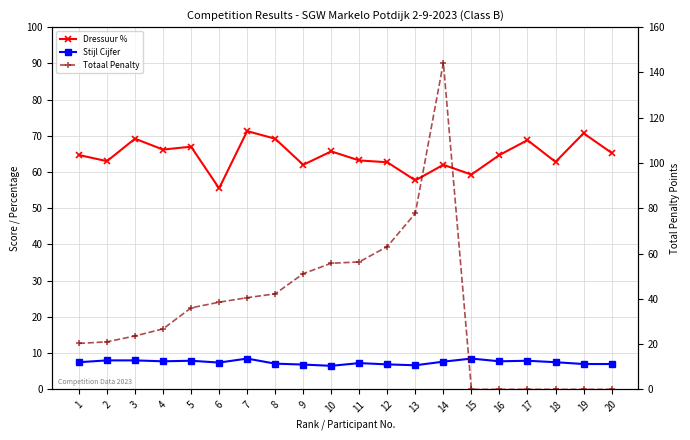

Which category has the highest value across all series?

14